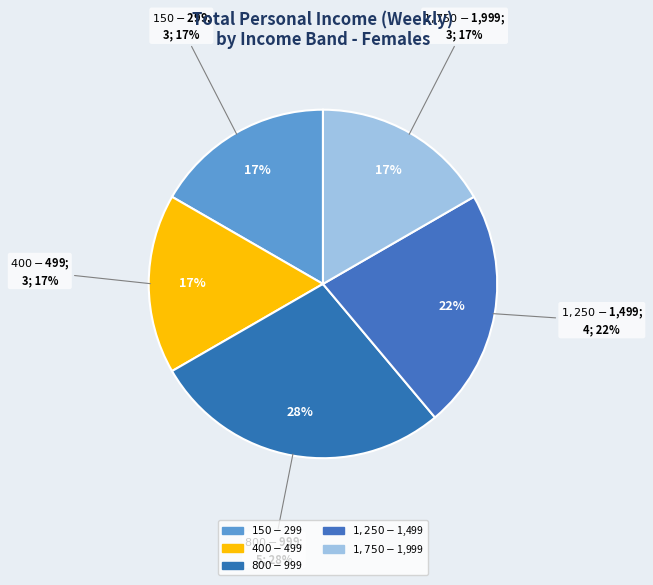

Does $1-$149 represent more than half of the total?

No